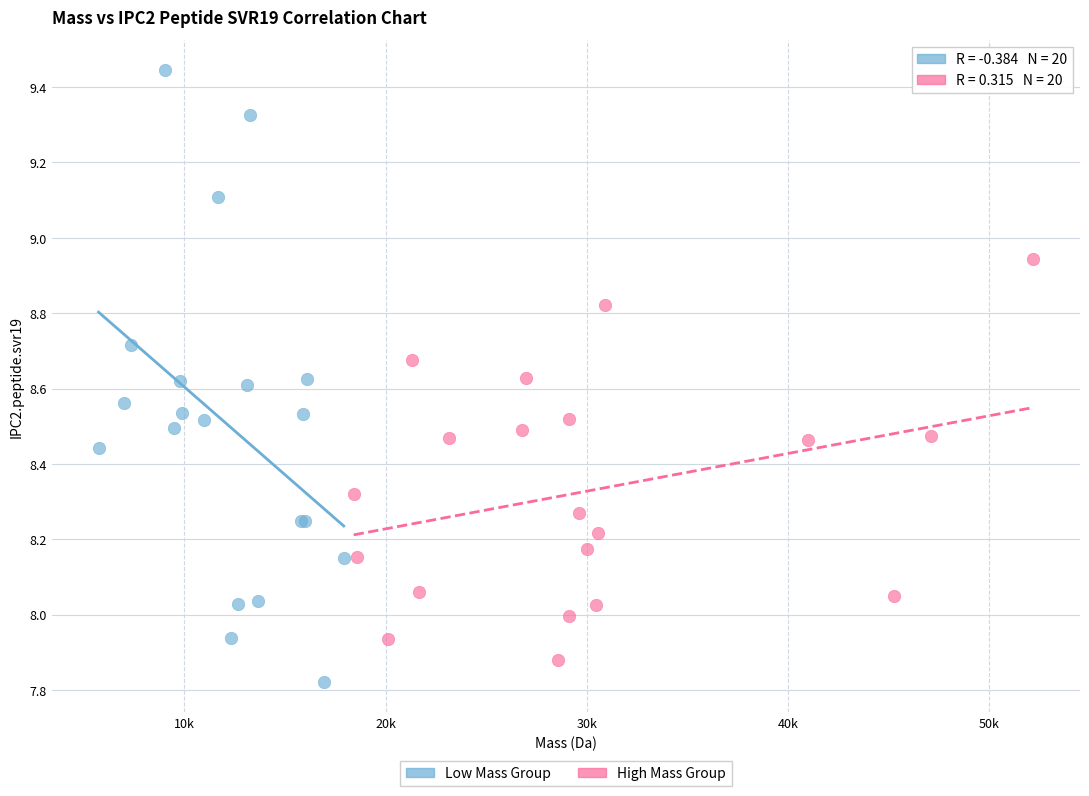

Which series has the widest spread of Y values?

Low Mass Group